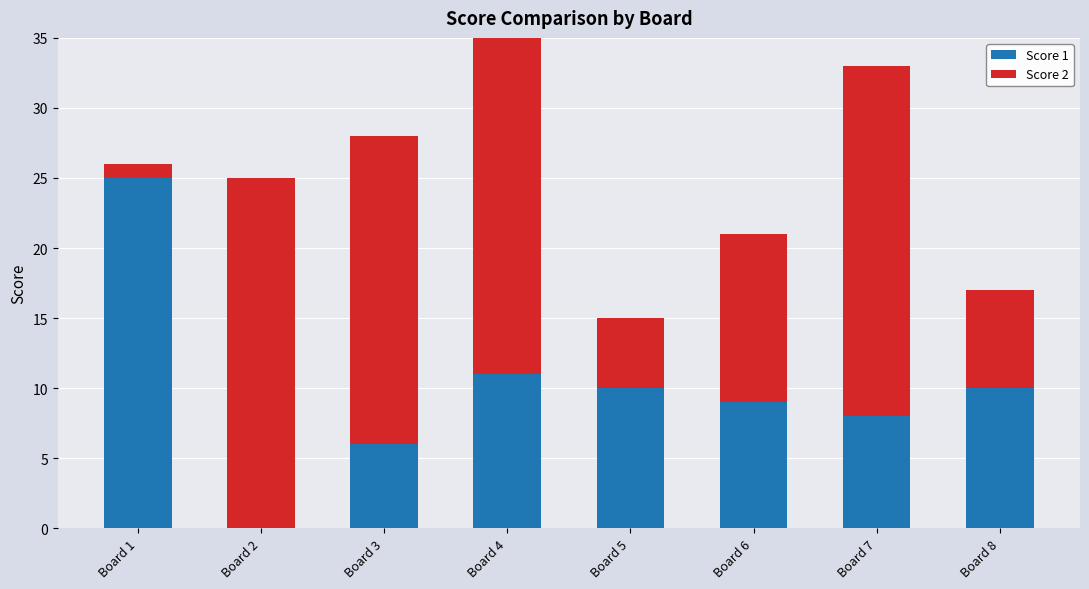

At which label does Score 1 reach its peak?

Board 1